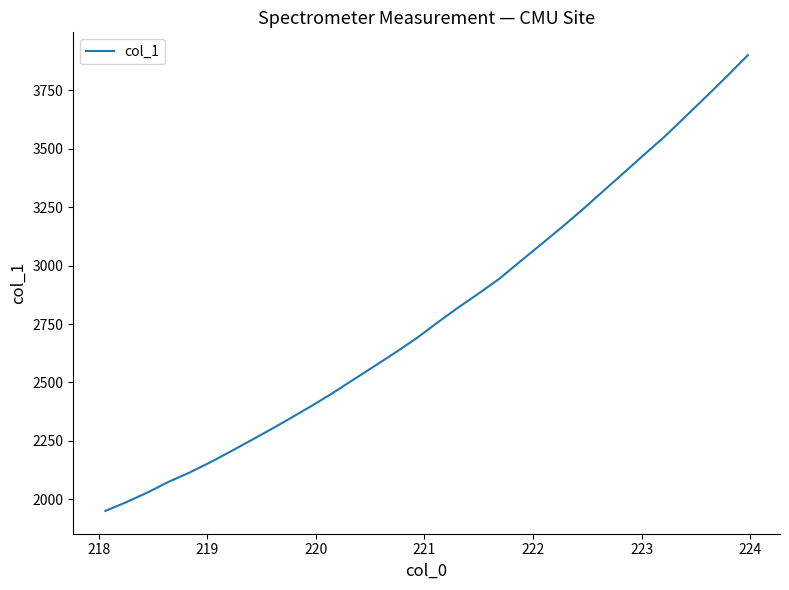

What is the difference between the maximum and minimum values?

1950.8